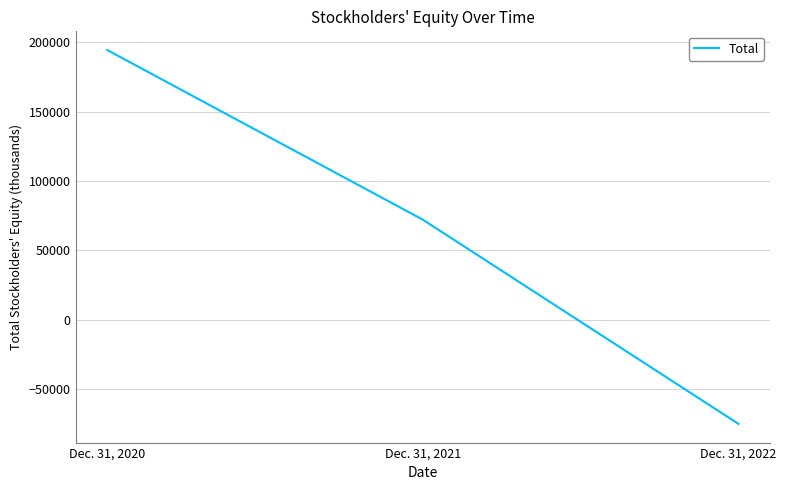

The chart shows a value of 134595 at Dec. 31, 2020. True or false?

False